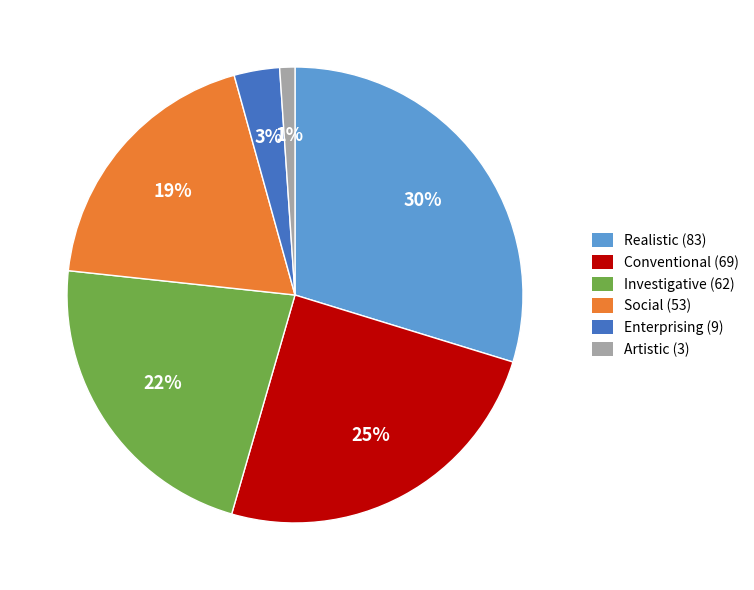

How many segments does this pie chart have?

6